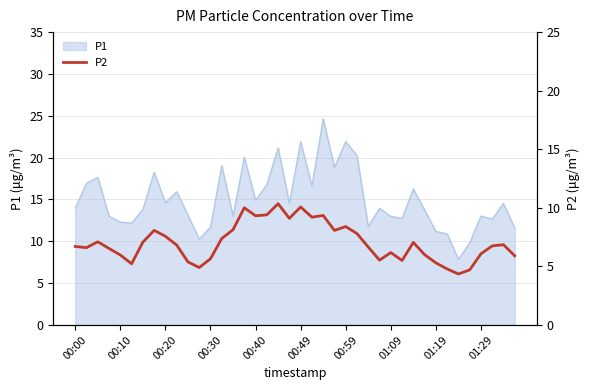

Is it true that P1 equals 14.6 at 00:20?

True